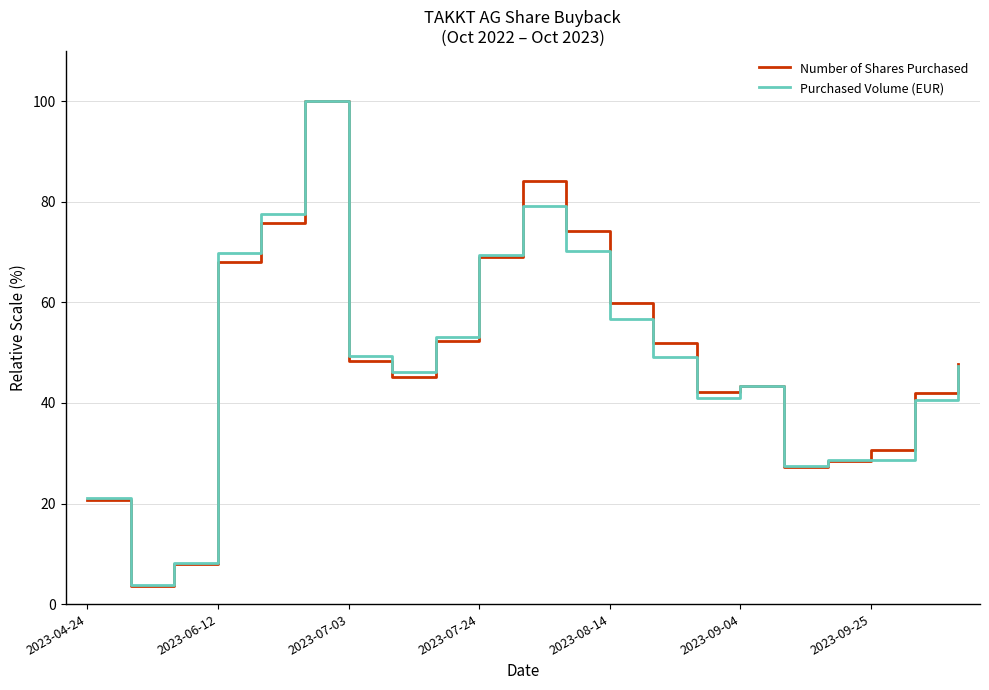

Which series has the largest range (max minus min)?

Number of Shares Purchased